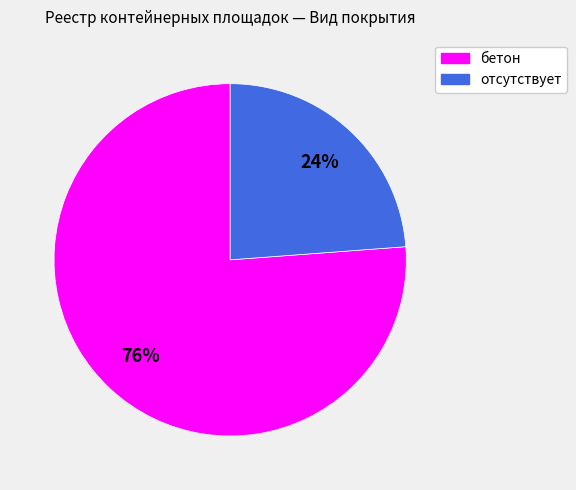

Rank the categories by value from lowest to highest.

отсутствует, бетон